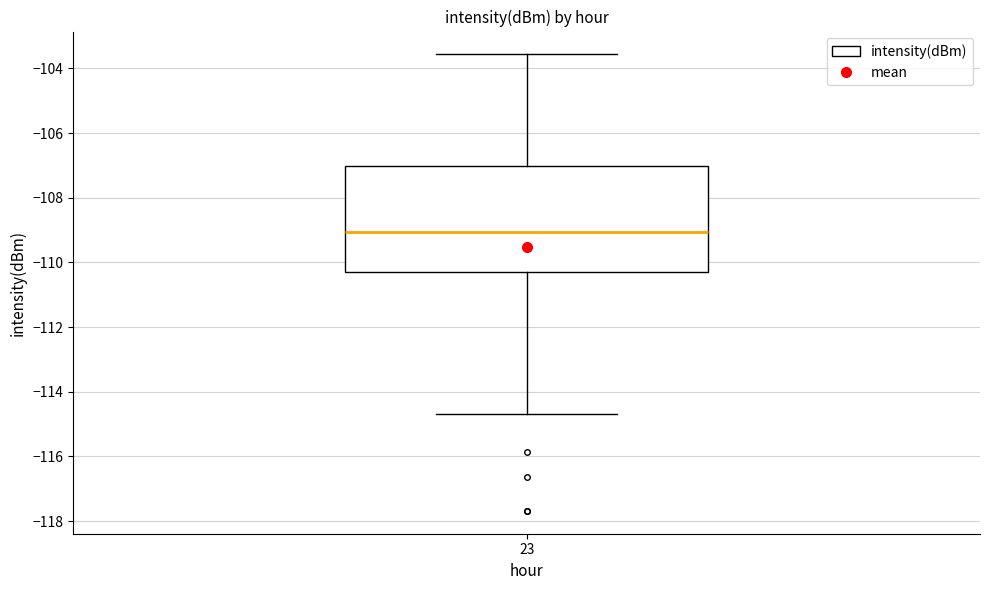

Read this box plot against the y-axis: the position of the median line, the range covered by the box, and the ends of both whiskers. The values are not printed on the chart, so give them approximately, as read against the axis.

median -109.0, box -110.2 to -107.0, whiskers -114.6 to -103.6